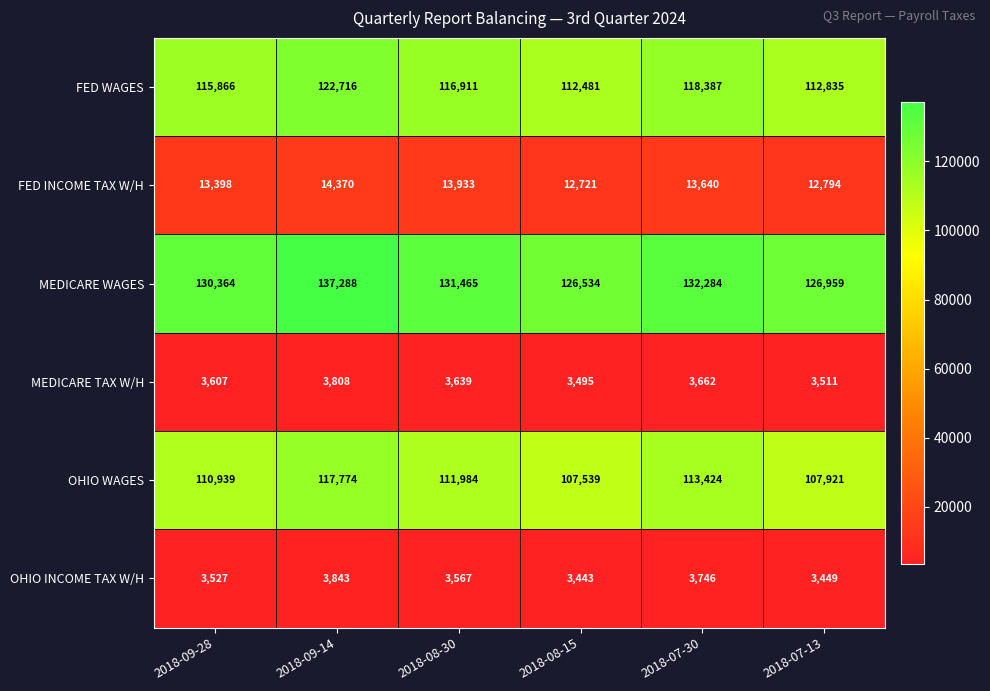

What is the greatest value displayed?

137288